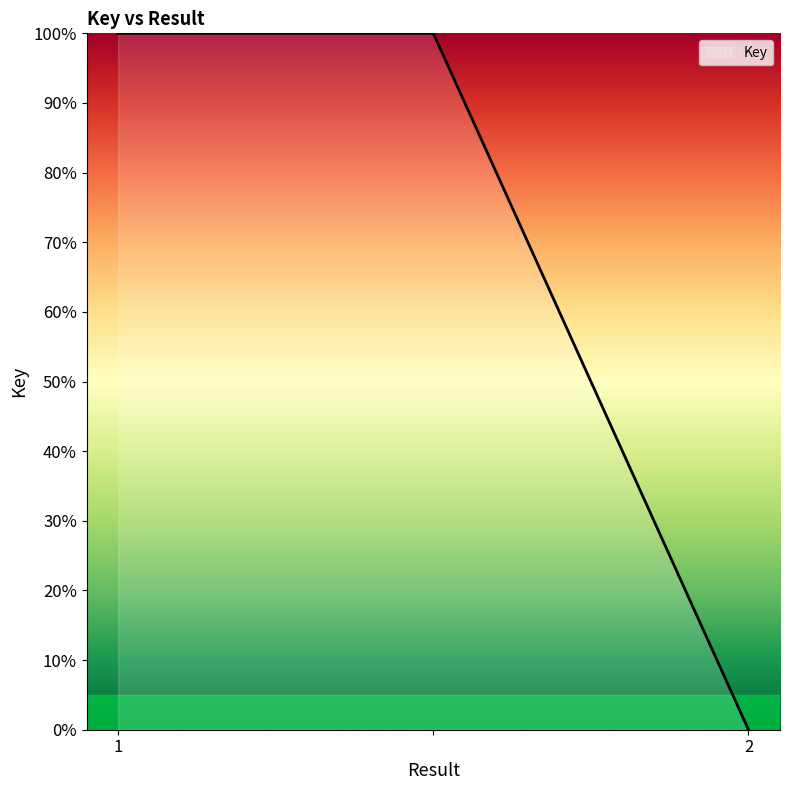

What is the maximum value shown in the chart?

100